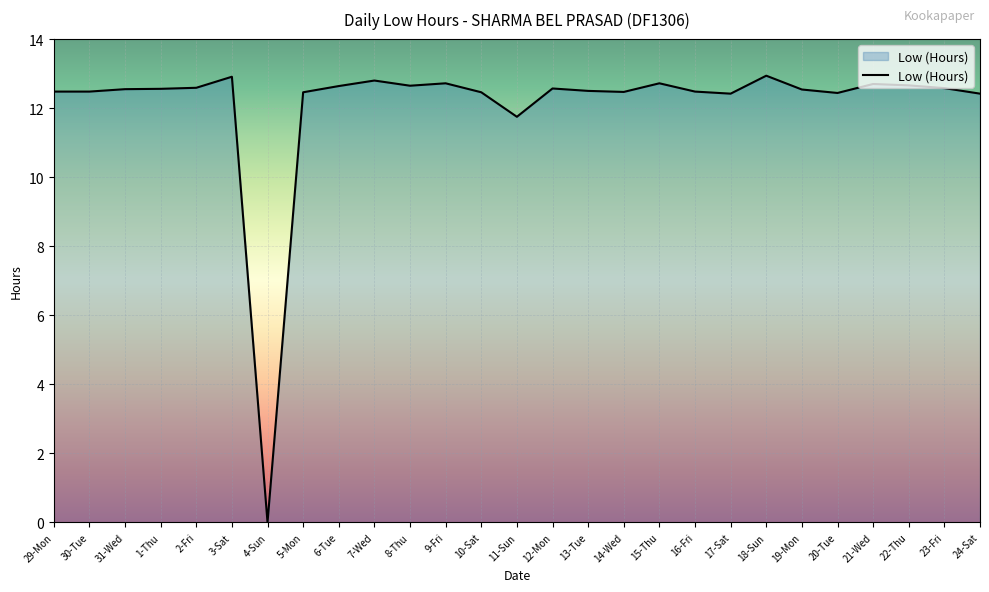

The chart shows a value of 19.7 at 23-Fri. True or false?

False